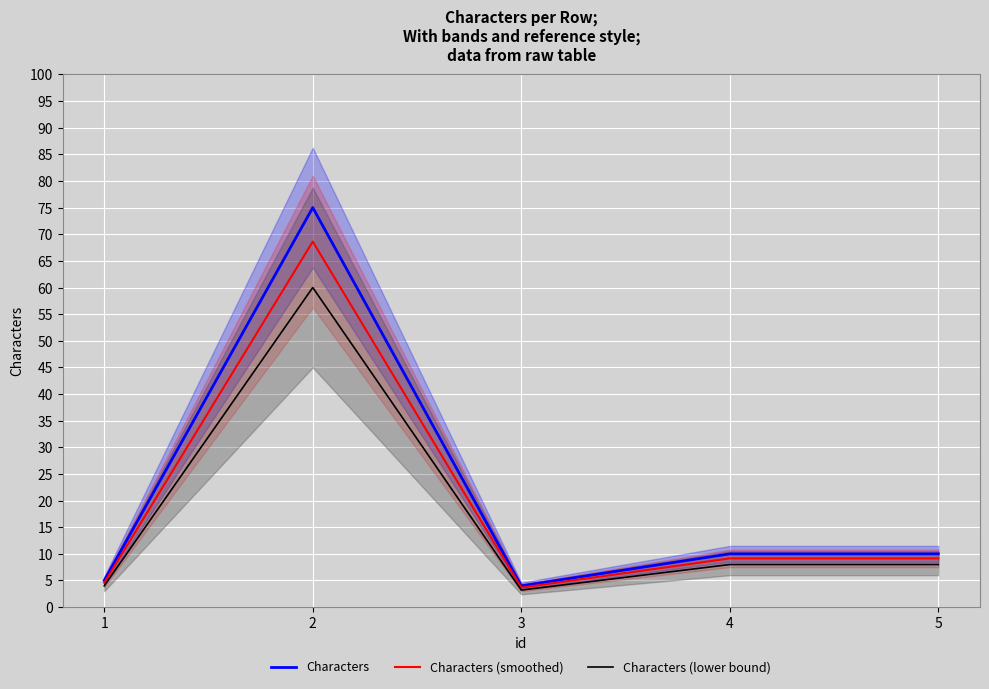

True or false: Characters (smoothed) and Characters cross at least once.

False